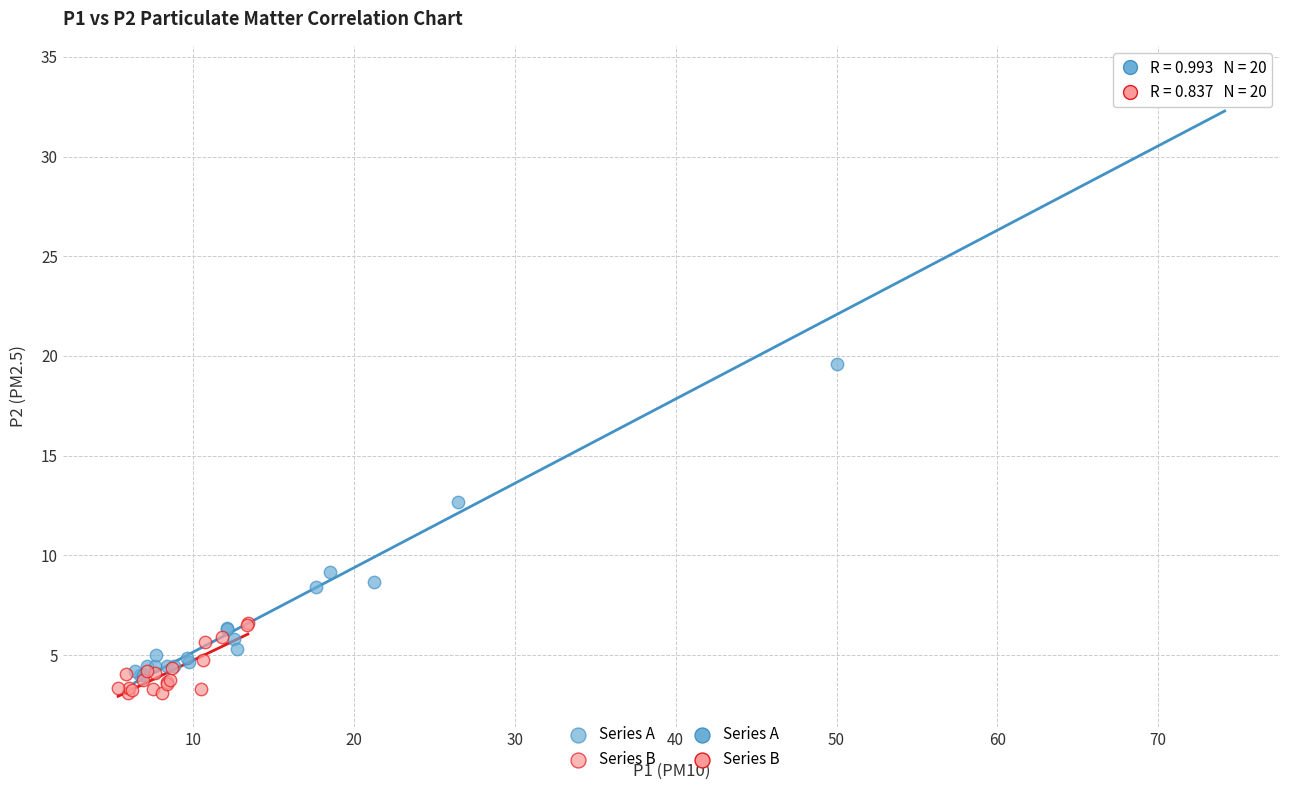

Which series has the largest Y range (max minus min)?

Series A